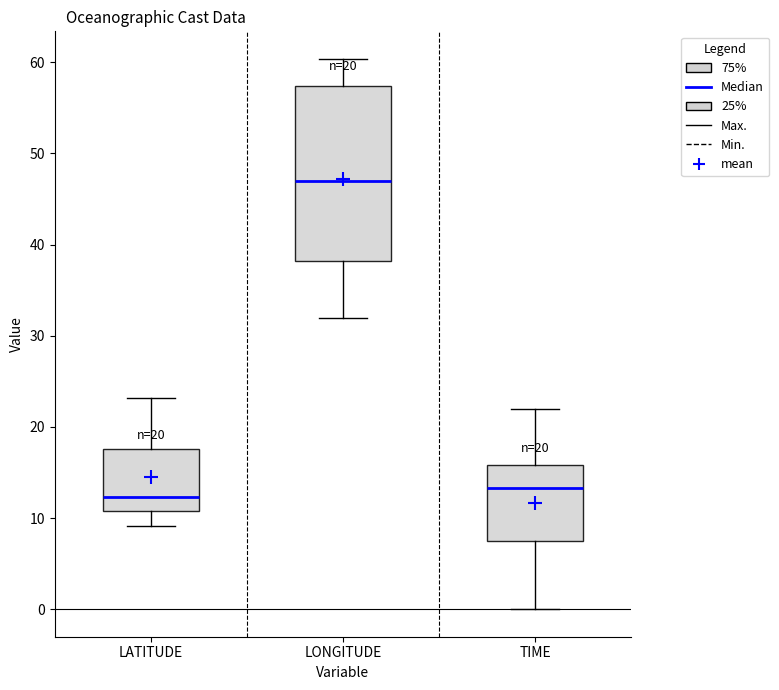

Which box's median line is the highest?

LONGITUDE